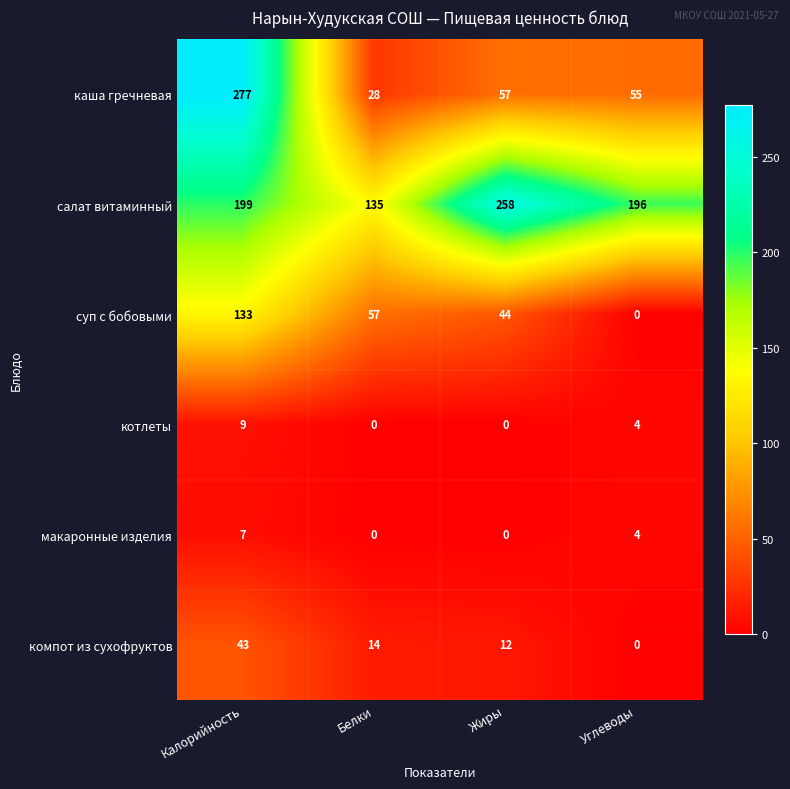

Where does the компот из сухофруктов series first go above 14?

Калорийность